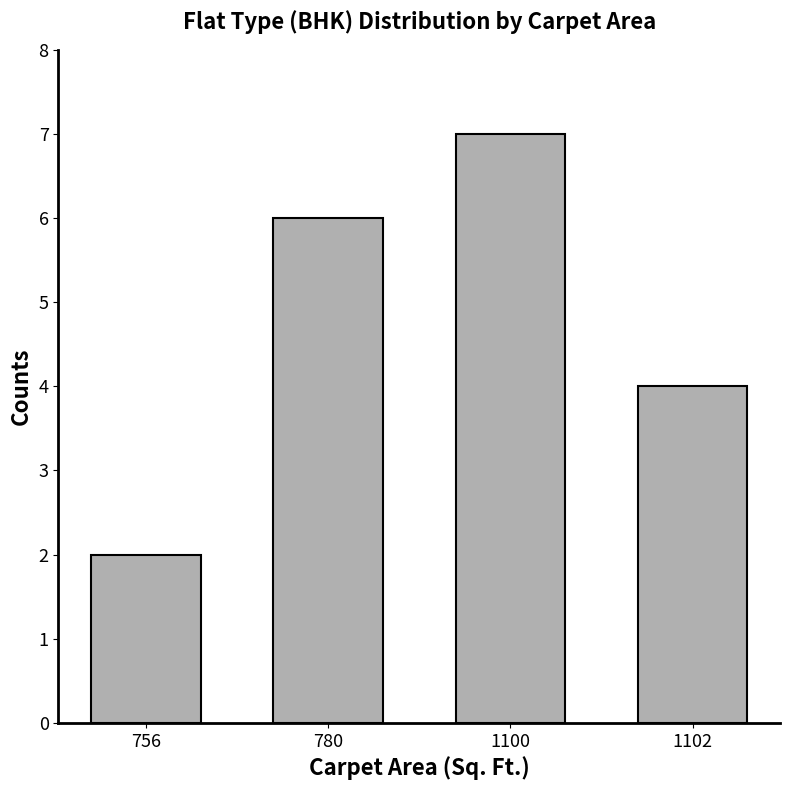

Read the value at 780.

6